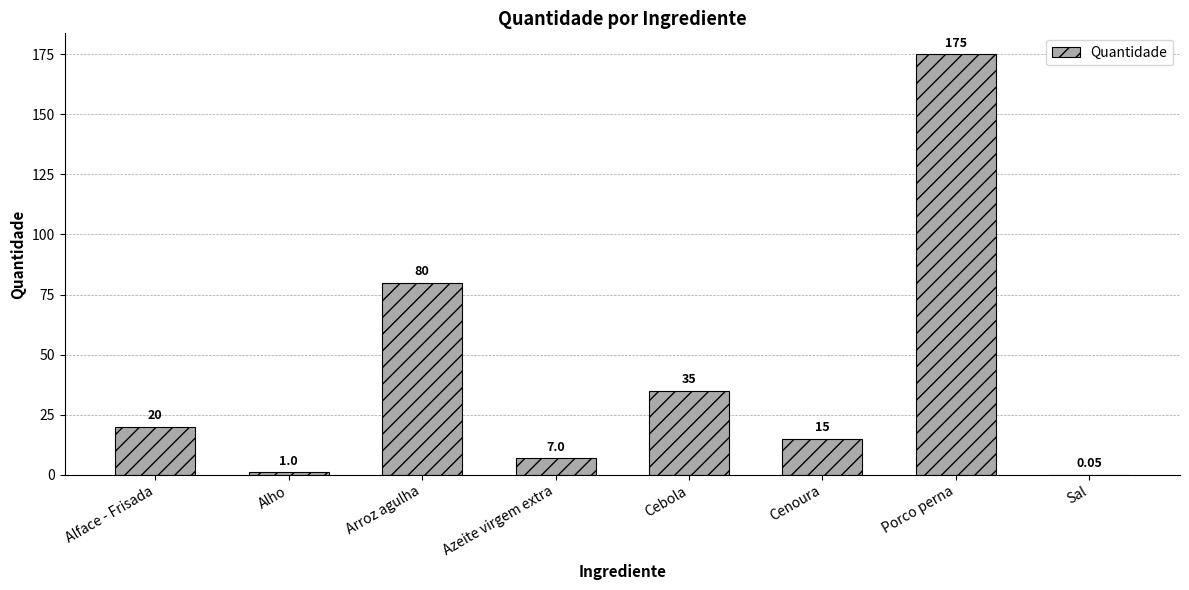

At which label is the value closest to 87?

Arroz agulha